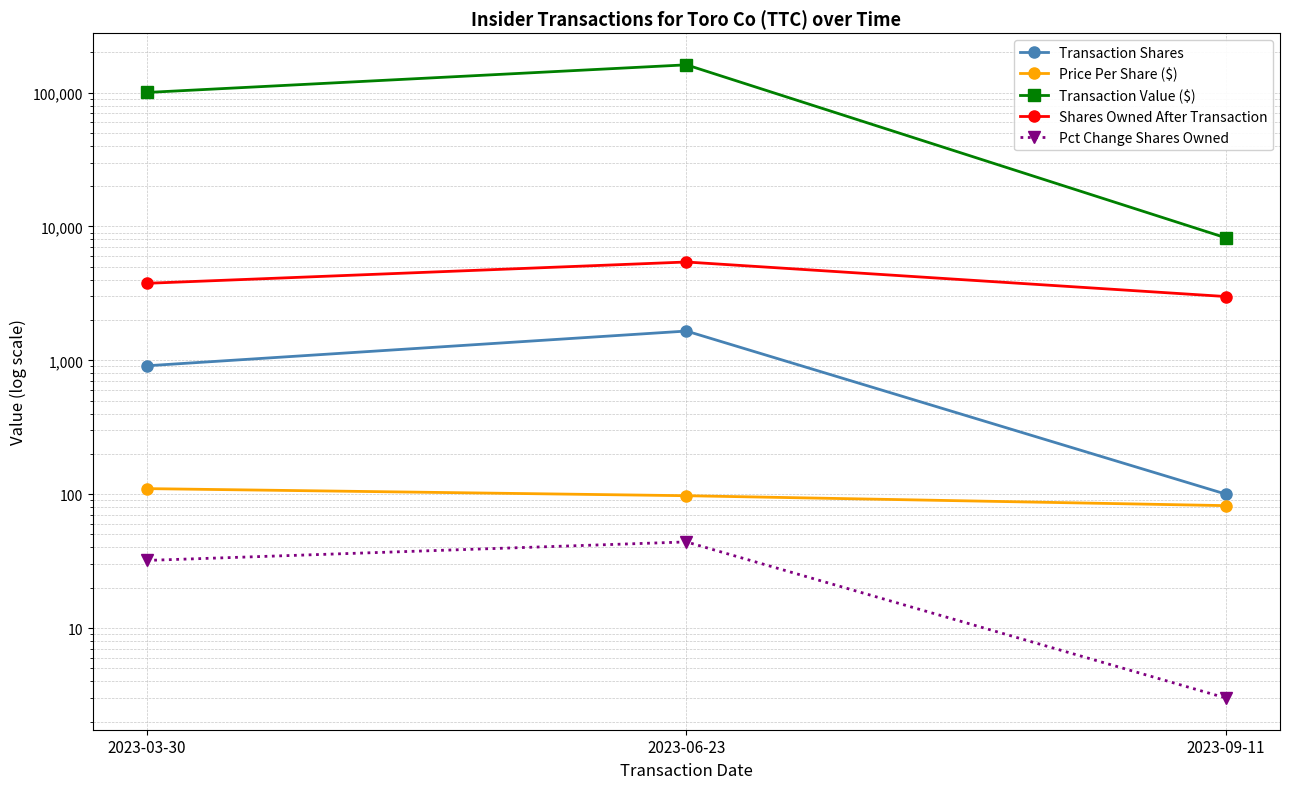

How many lines are shown in the chart?

5